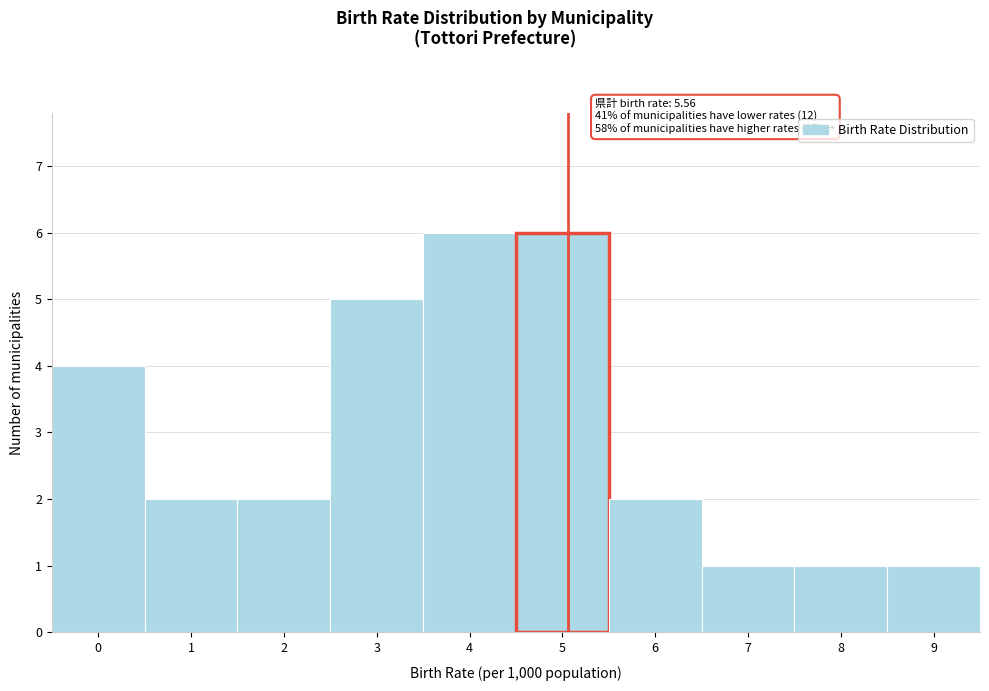

Reading left to right, list all the values displayed in this chart.

4	2	2	5	6	6	2	1	1	1